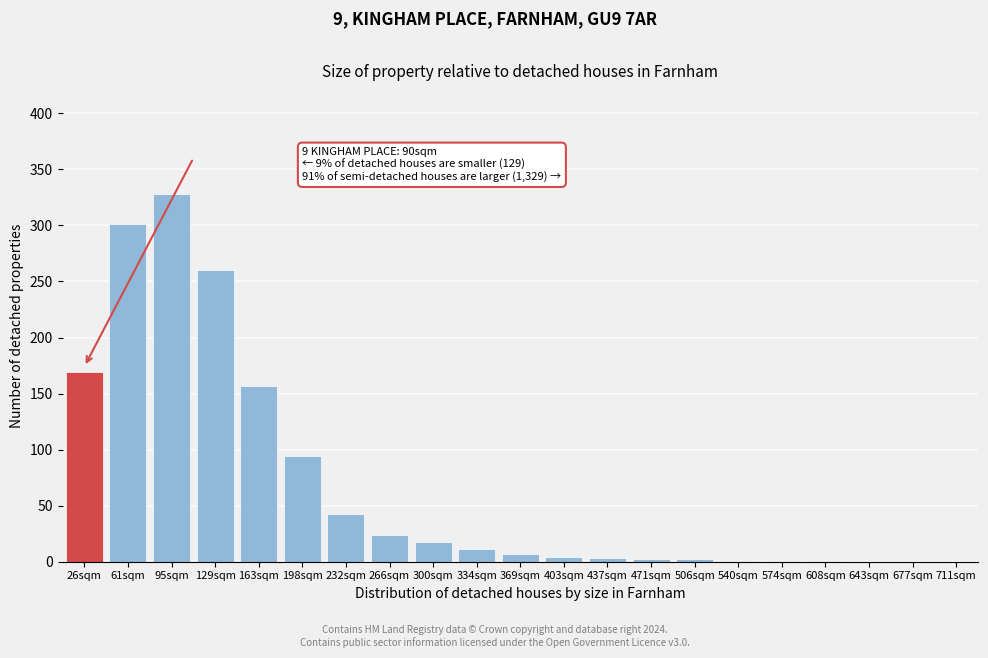

What is the ratio of the value at 129sqm to the value at 198sqm?

2.8